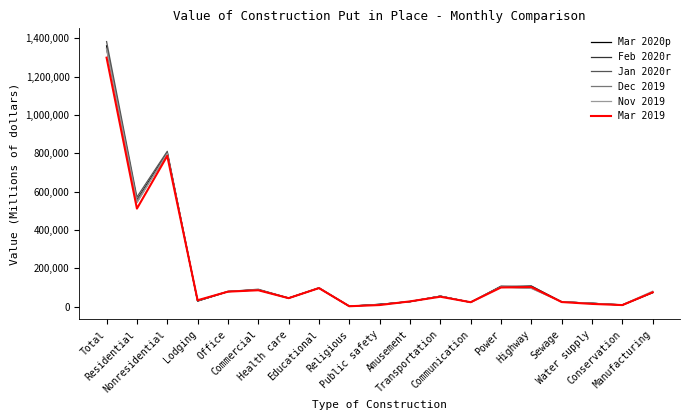

Which series has the widest spread of values?

Jan 2020r